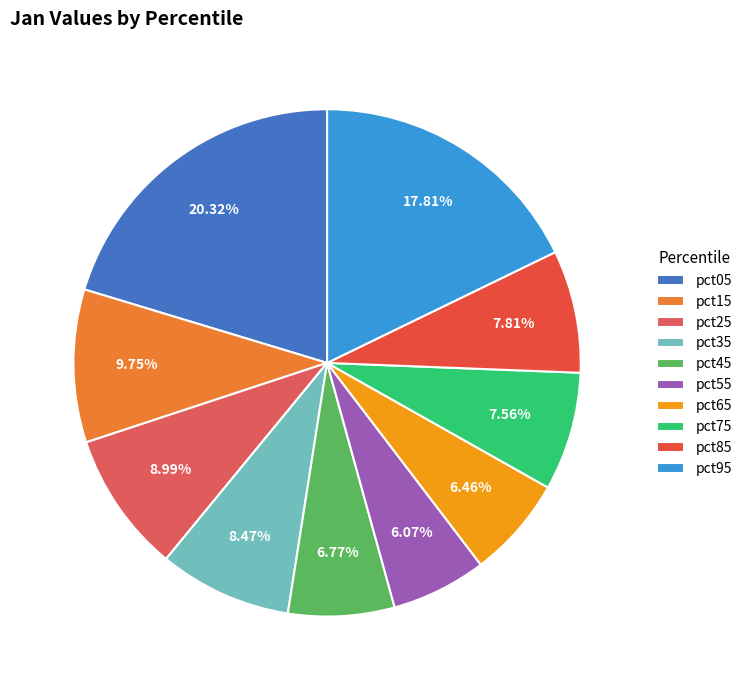

Which category has the smallest portion of the pie?

pct55